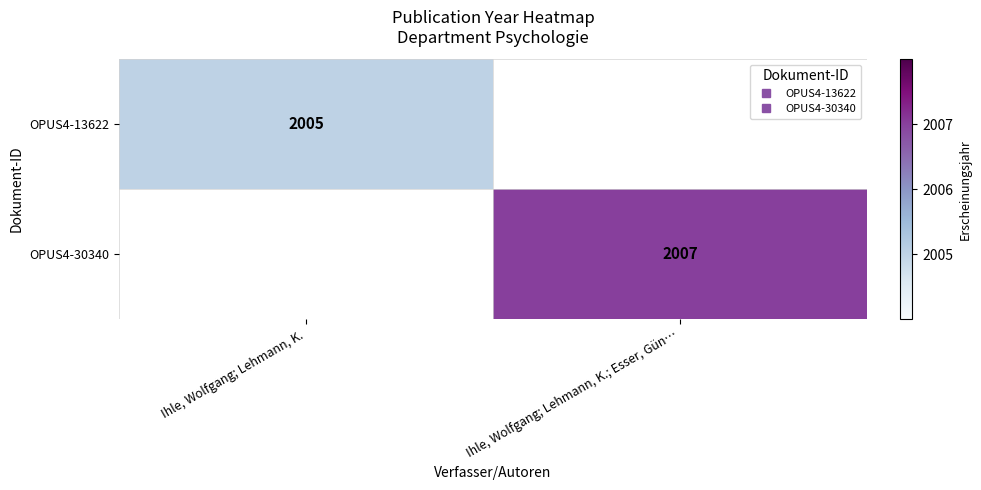

How many data points does each series have?

2